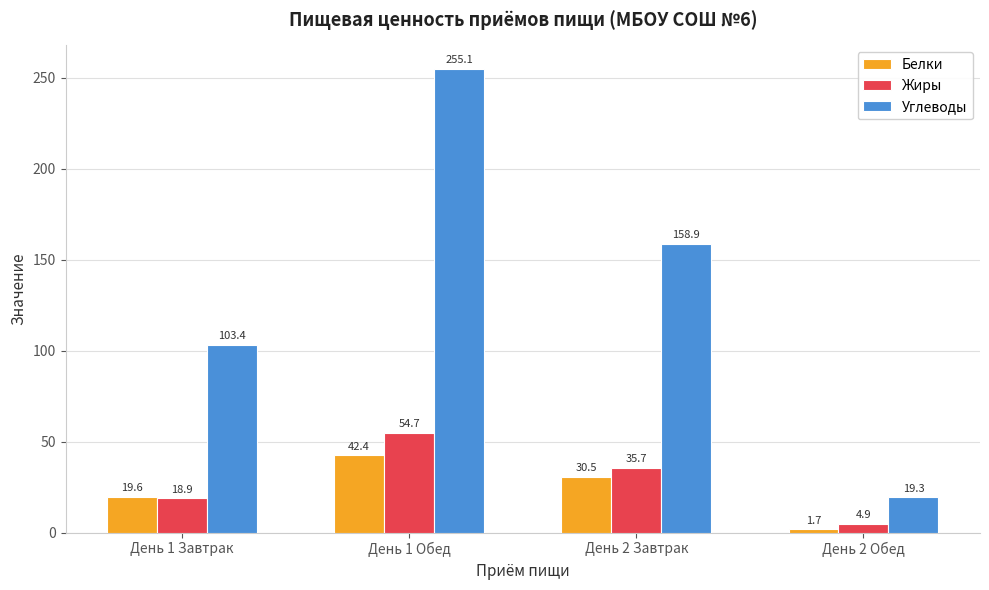

At which category is the sum across all series the highest?

День 1 Обед